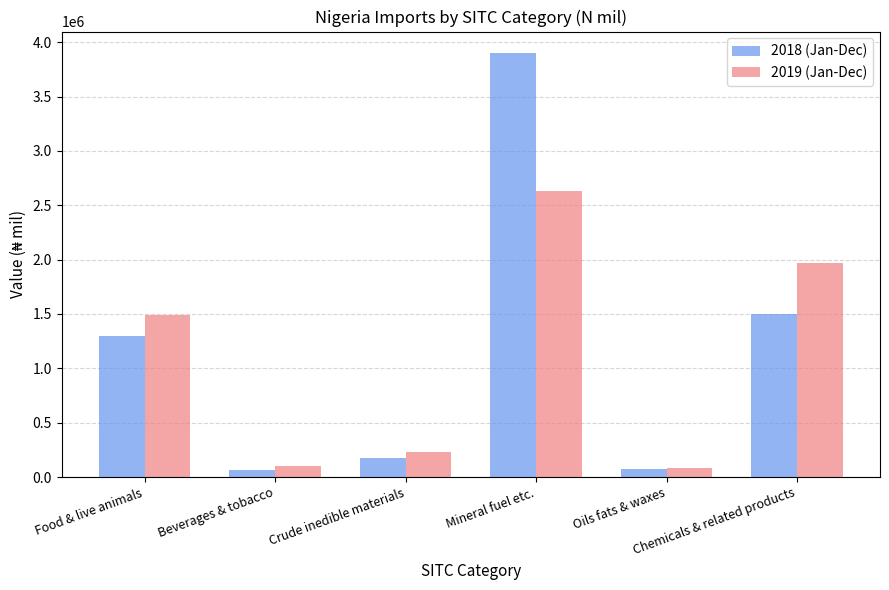

List the series in order of their peak value, highest first.

2018 (Jan-Dec), 2019 (Jan-Dec)